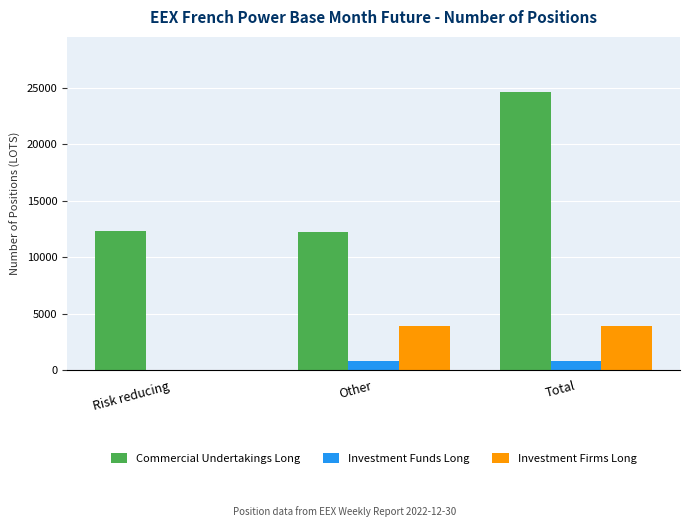

Which series changed the most between Risk reducing and Other?

Investment Firms Long